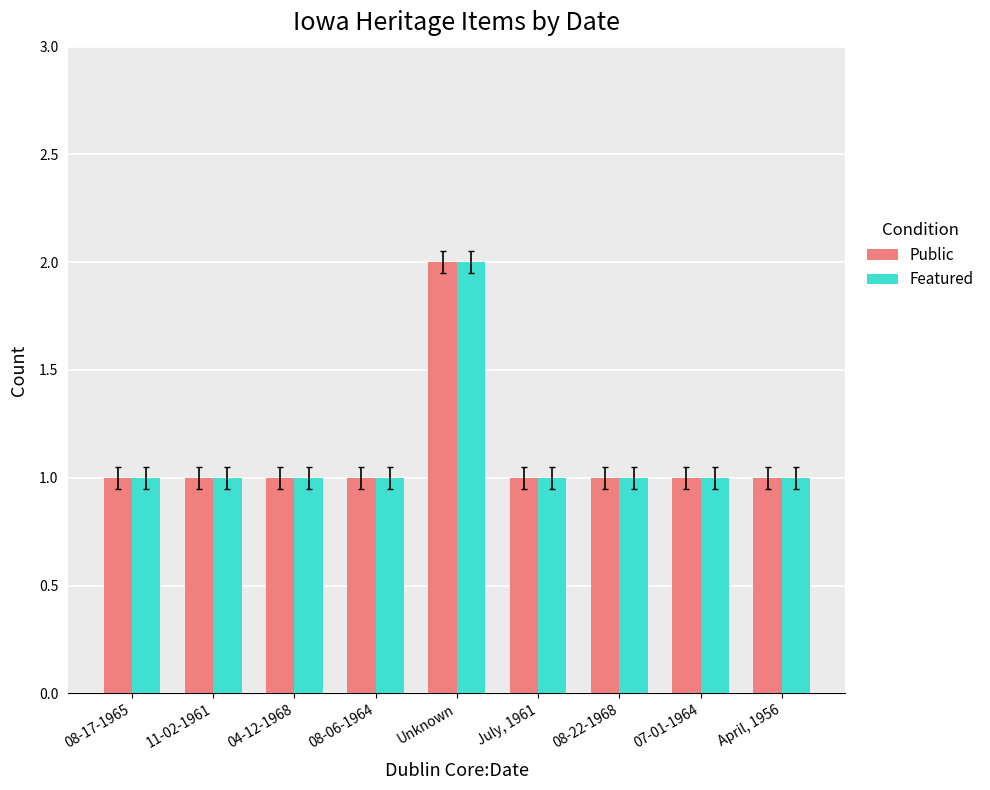

Reading left to right, what are all the values shown in this chart?

Public: 1	1	1	1	2	1	1	1	1
Featured: 1	1	1	1	2	1	1	1	1